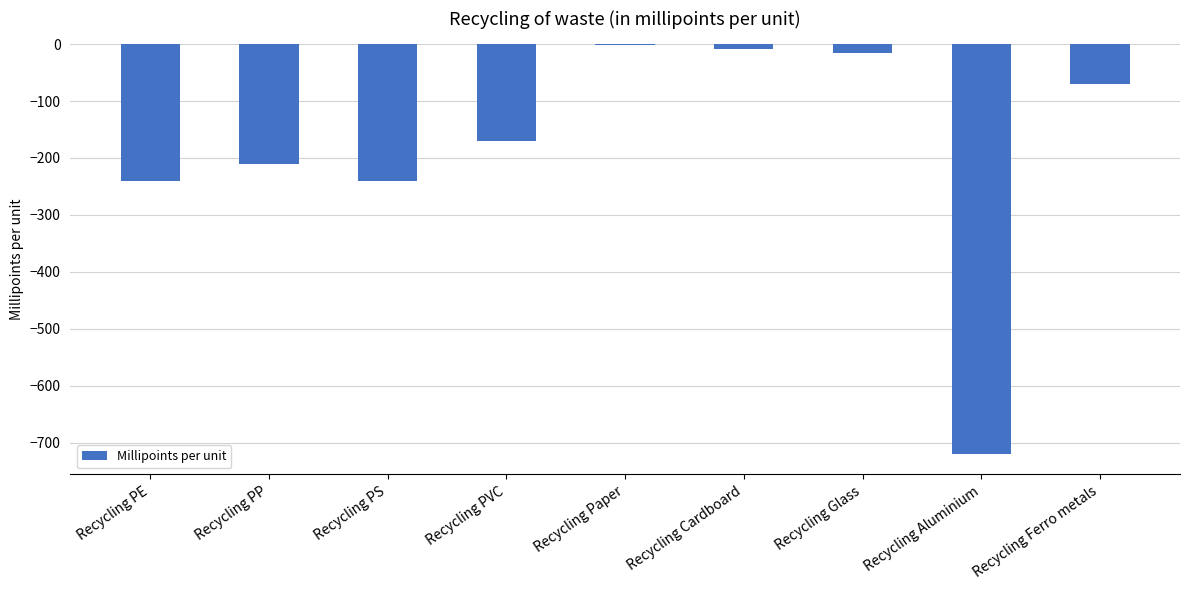

True or false: the data shows -240.0 at Recycling PE.

True